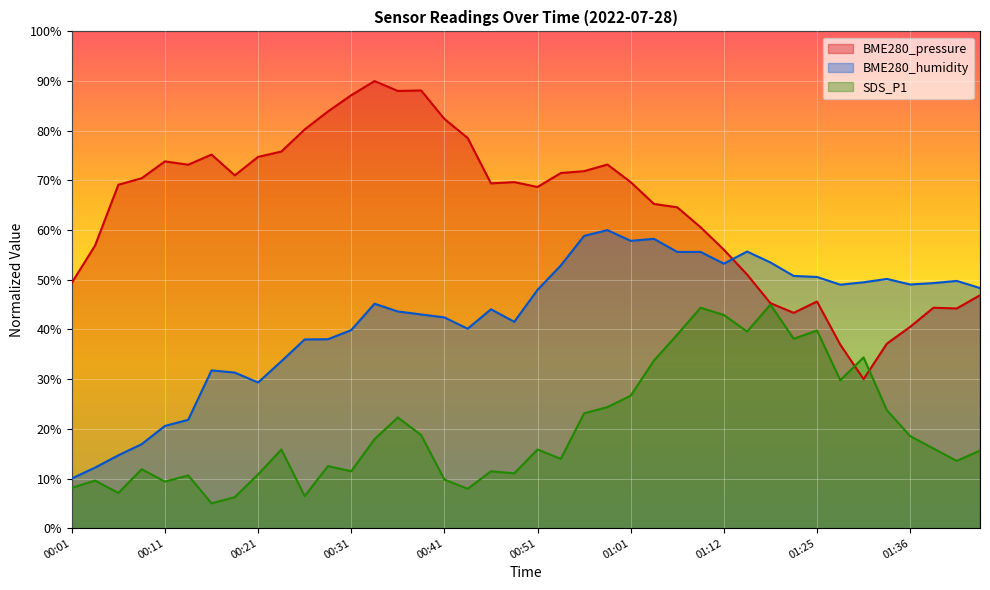

What is the average value of the BME280_humidity series?

42.4